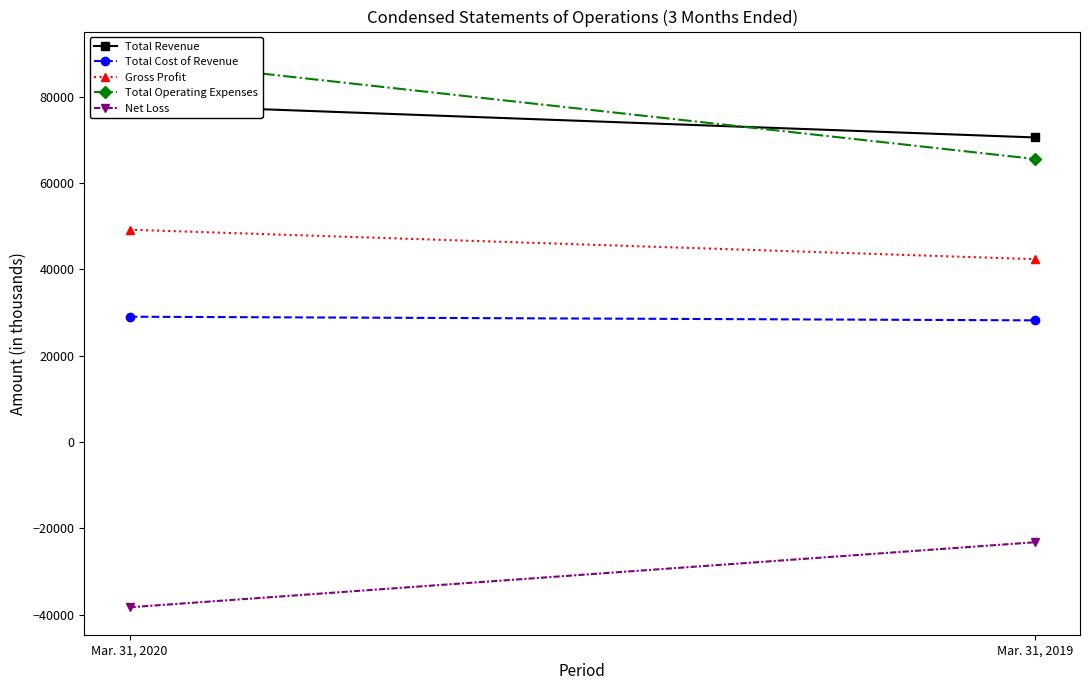

What is the sum of the Gross Profit values at Mar. 31, 2020 and Mar. 31, 2019?

91579